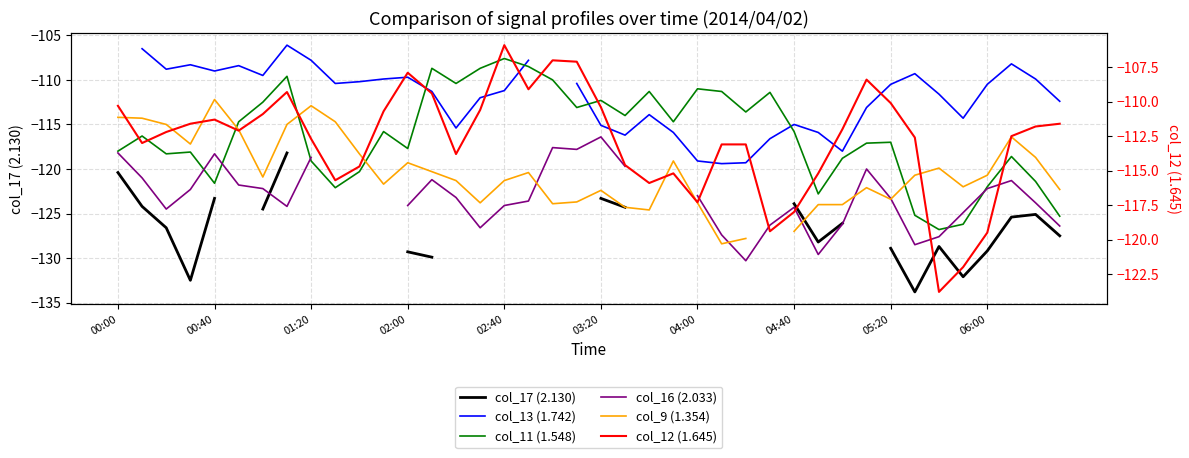

Between 25 and 39, which series saw the biggest shift?

col_11 (1.548)